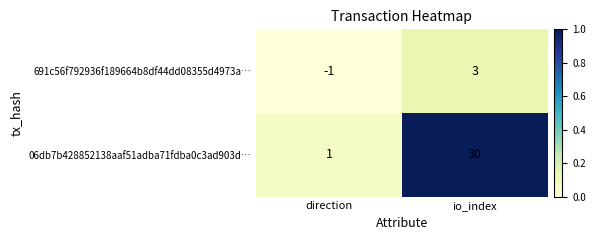

Is it true that 691c56f792936f189664b8df44dd08355d4973a… equals 3 at io_index?

True